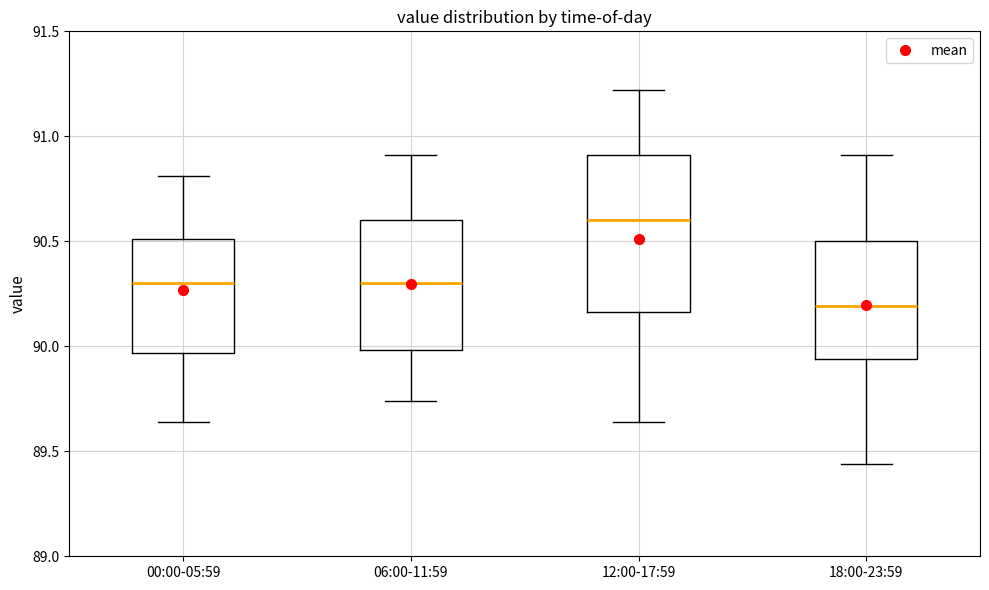

Which box's median line is the lowest?

18:00-23:59